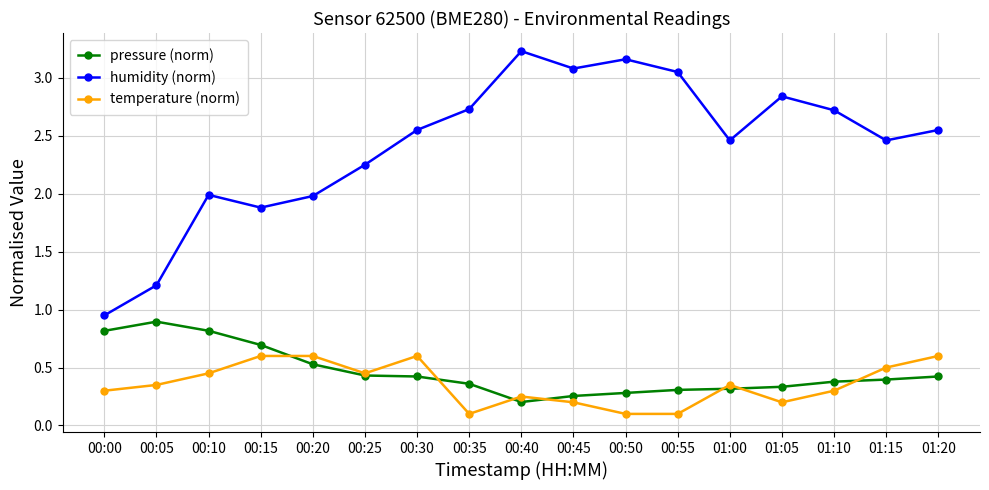

What is the smallest value displayed?

0.1